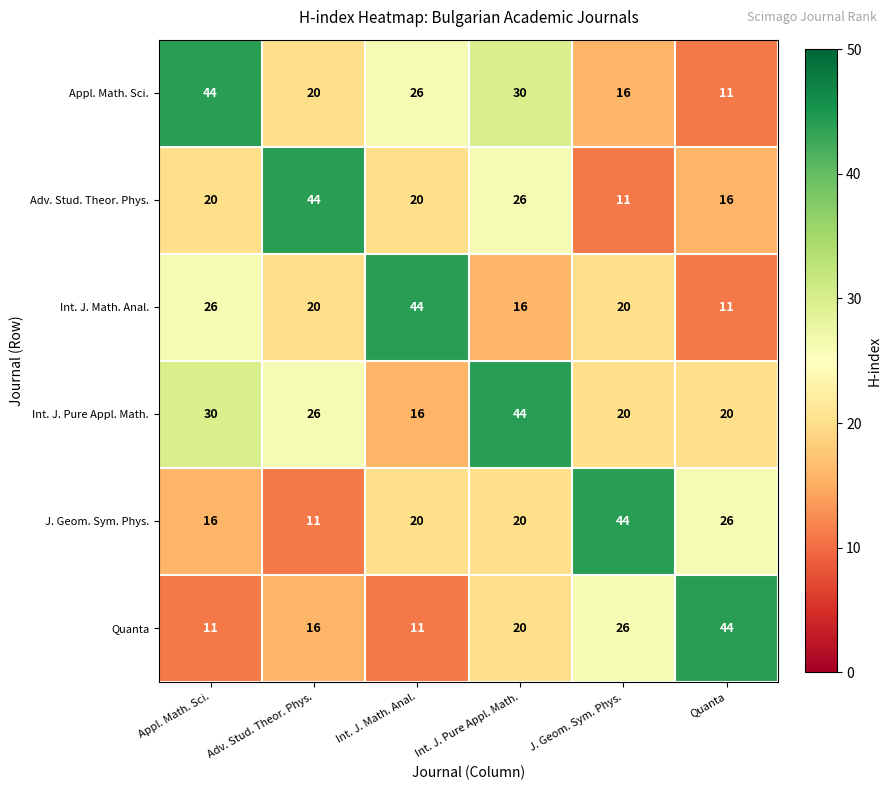

Where is Appl. Math. Sci. nearest to the value 27?

Int. J. Math. Anal.